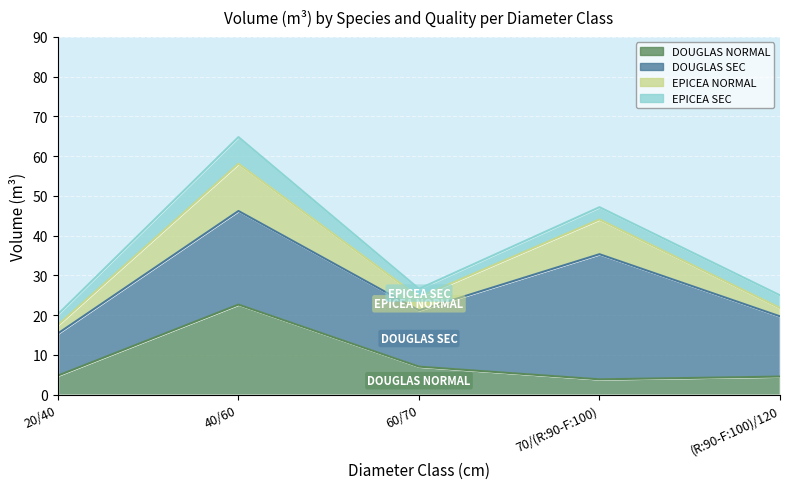

Where is the first local minimum for EPICEA NORMAL?

60/70